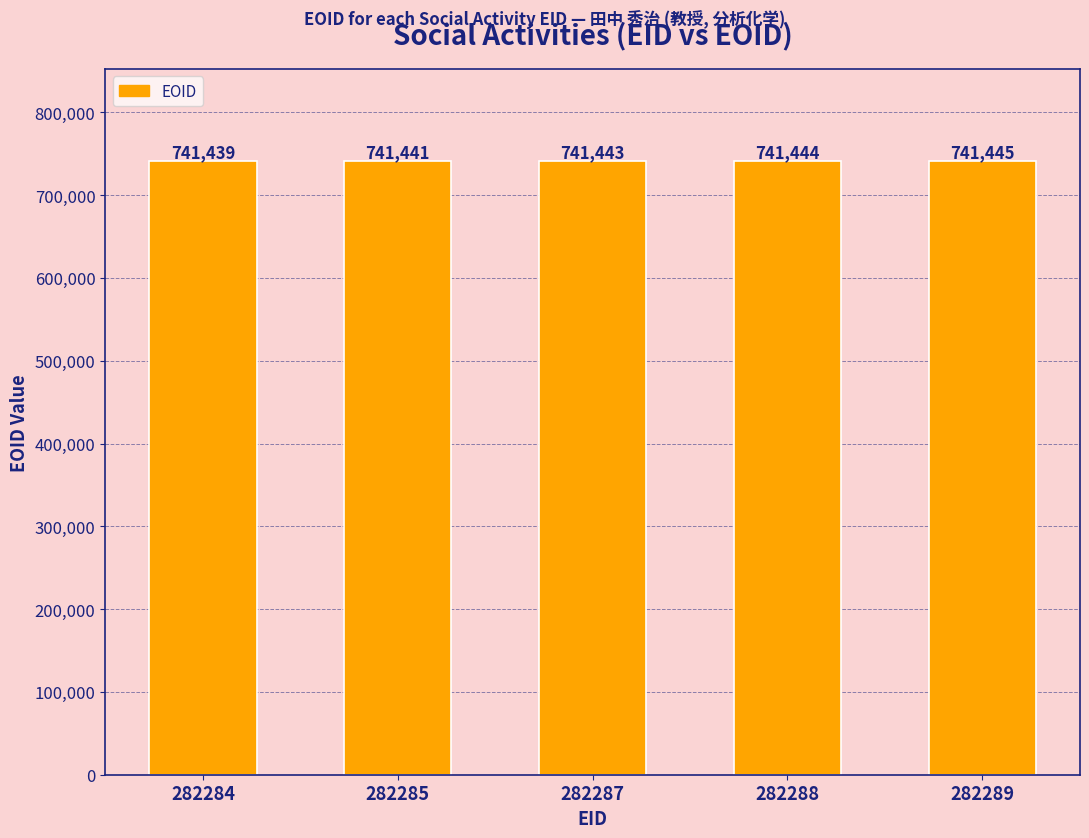

What is the value of the 3rd bar from the left?

741443